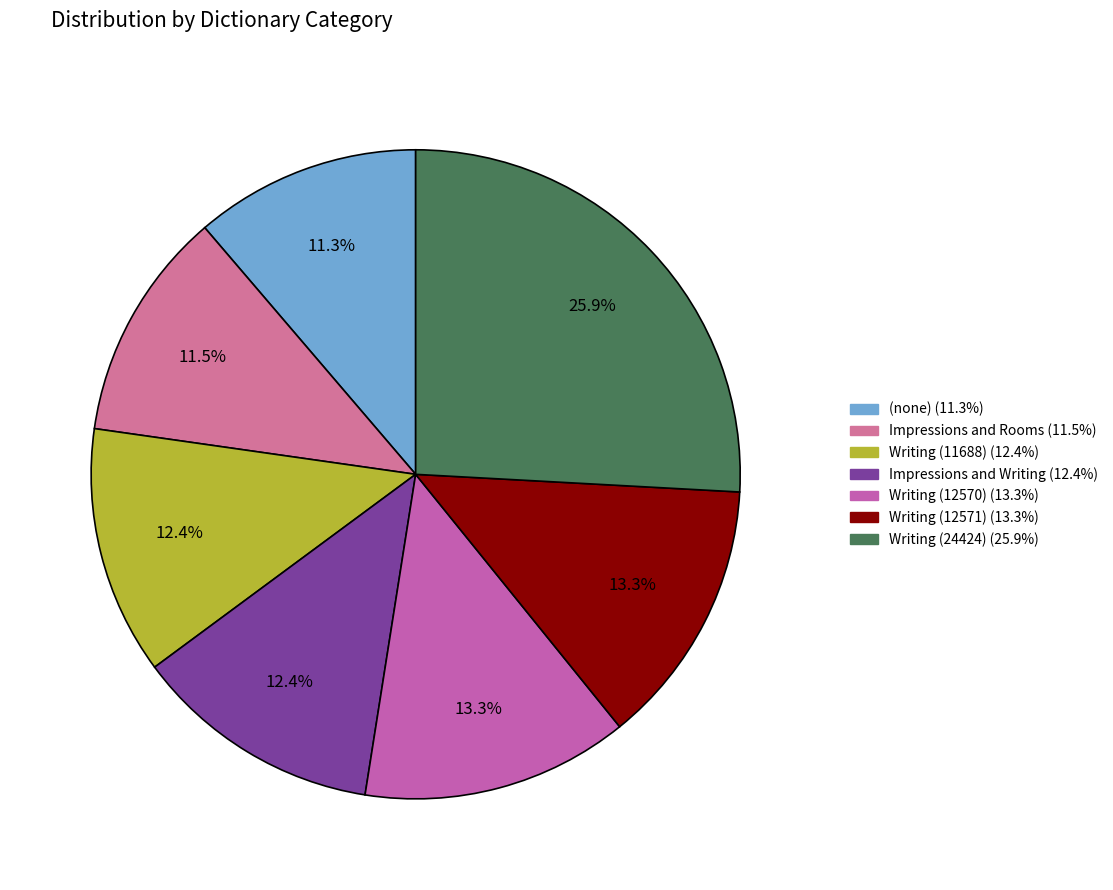

Count the number of slices in the pie.

7